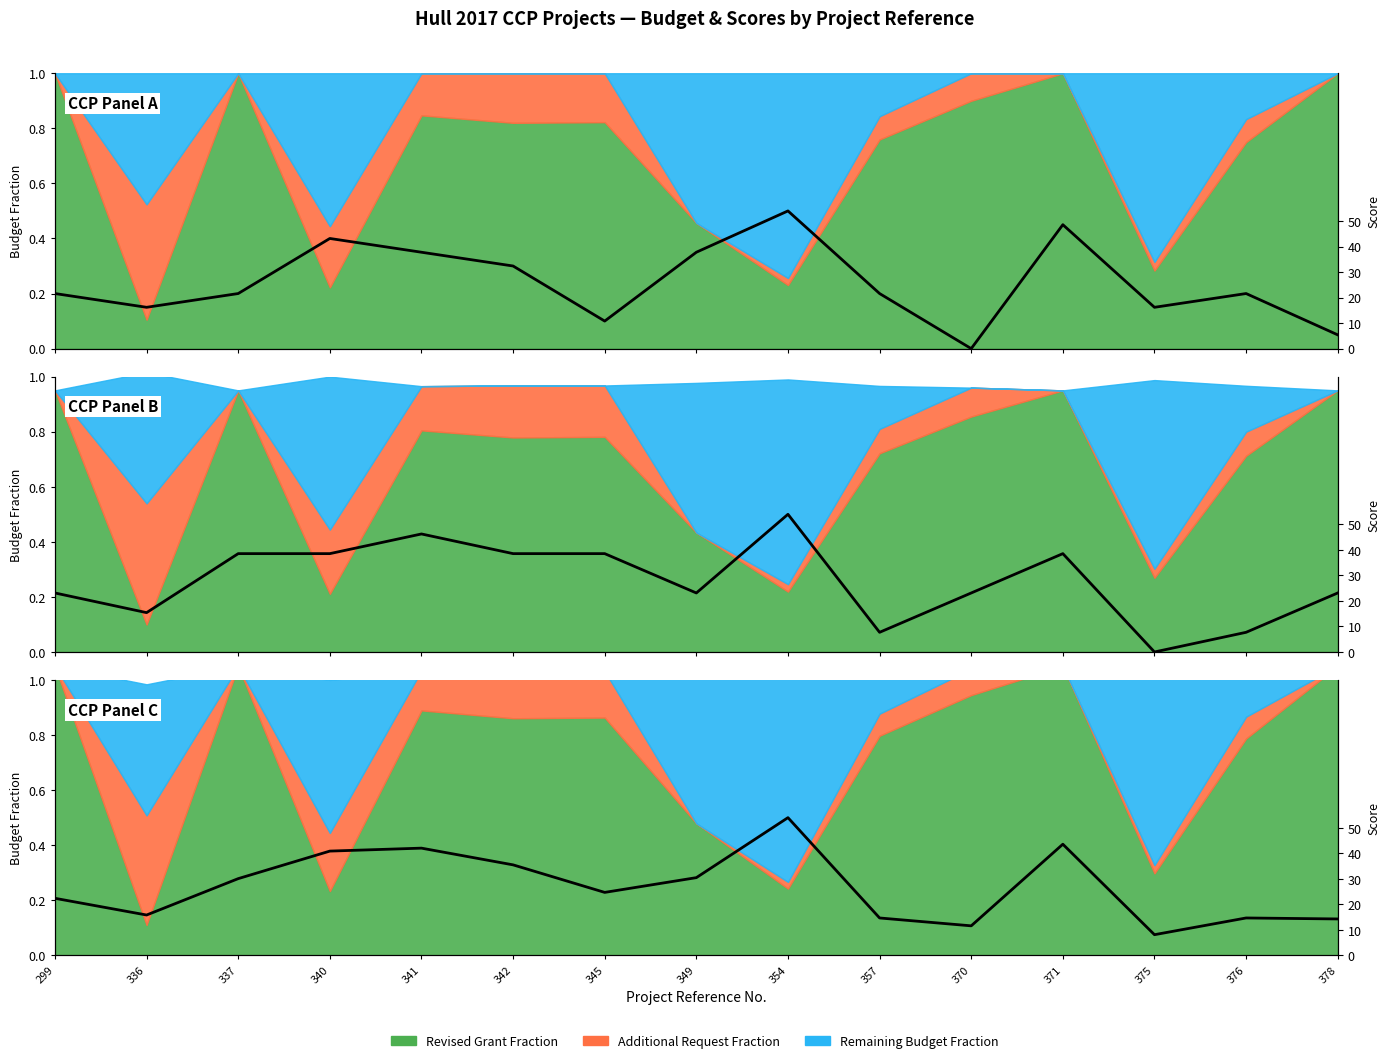

What is the value of the 4th point from the left?

40.9